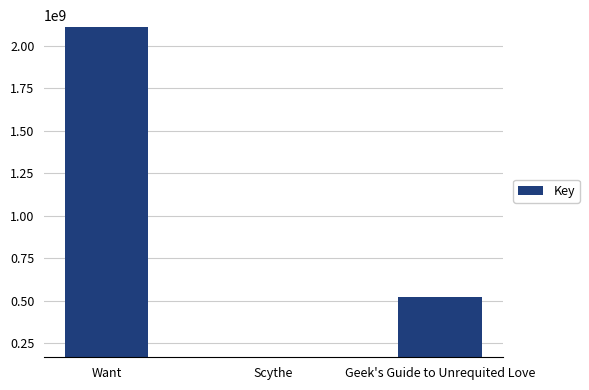

How many distinct data groups are displayed?

1